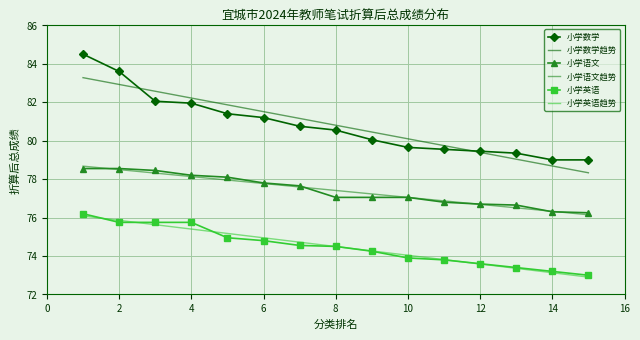

Which series has the largest range (max minus min)?

小学数学